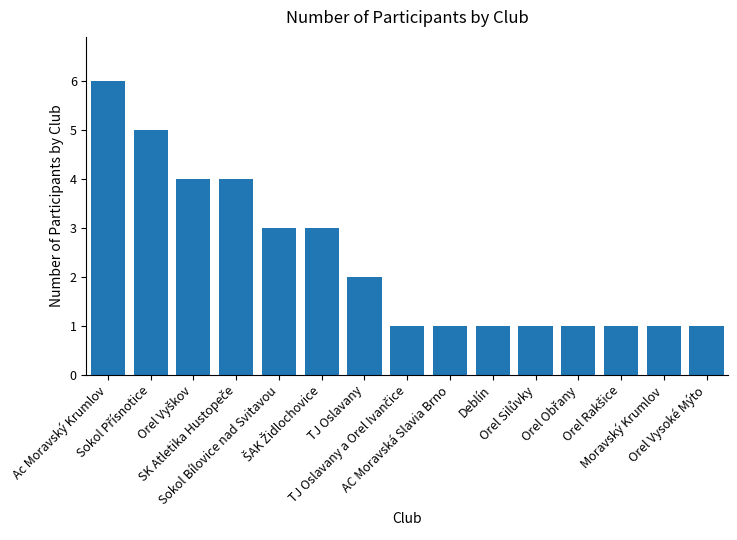

How many data points does each series have?

15